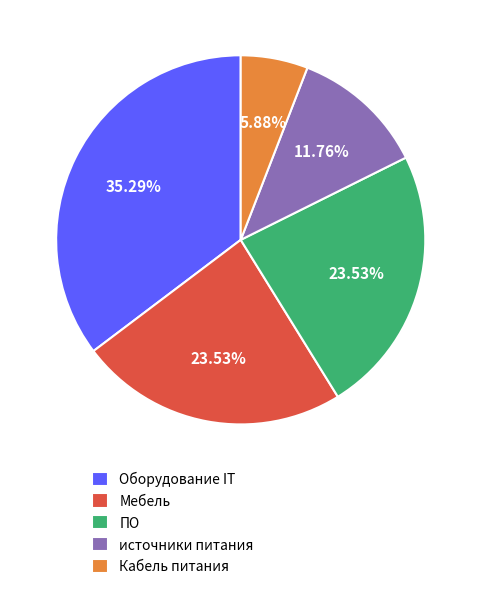

Which has a higher value, ПО or источники питания?

ПО